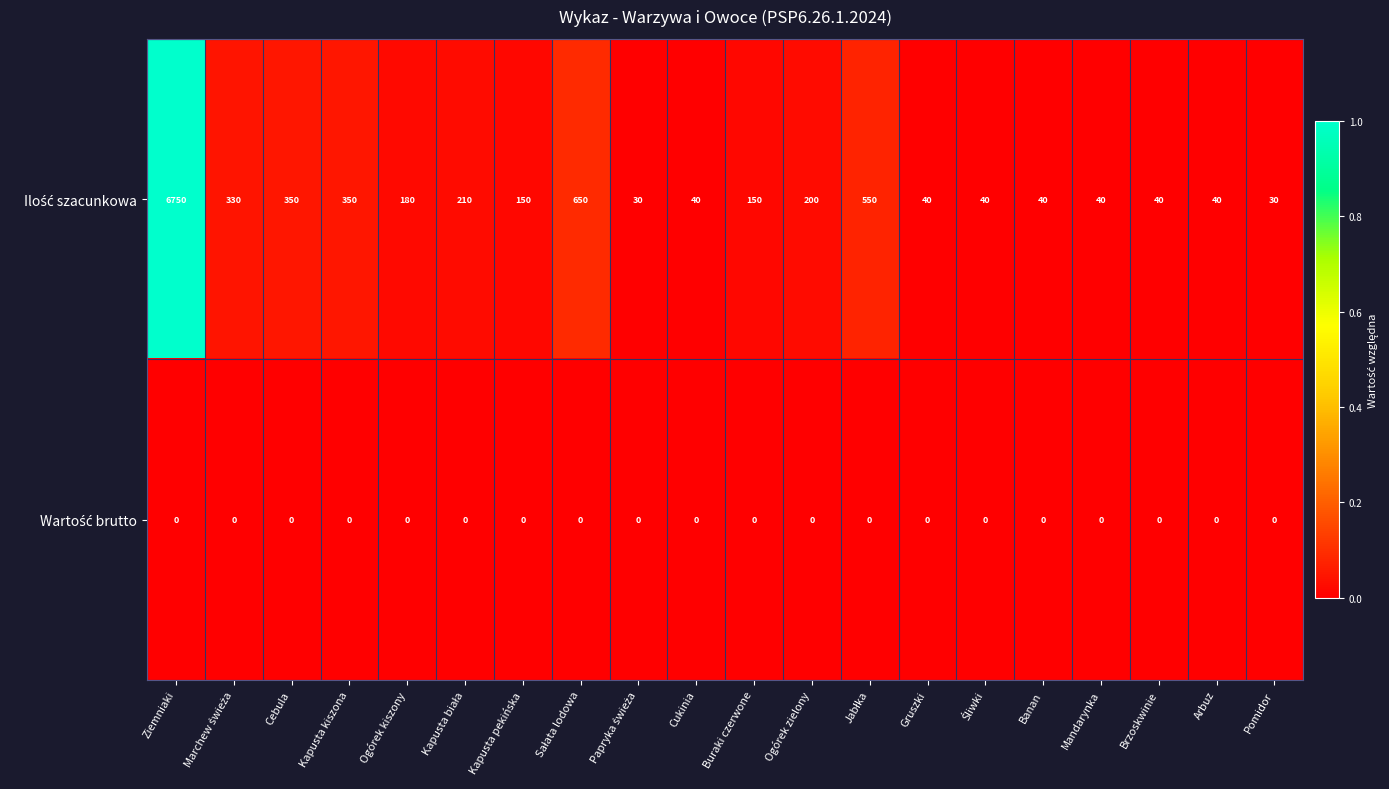

What is the difference between the highest and lowest values at Buraki czerwone?

150